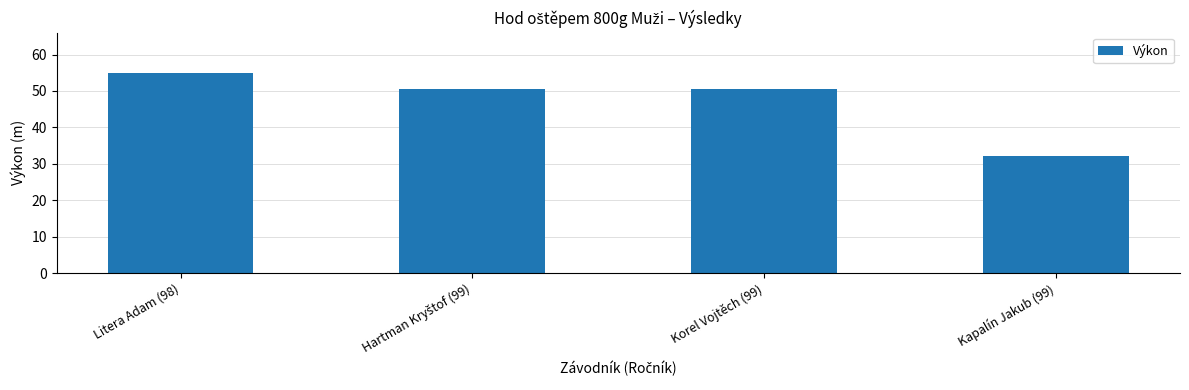

Which label corresponds to the largest value in the chart?

Litera Adam (98)